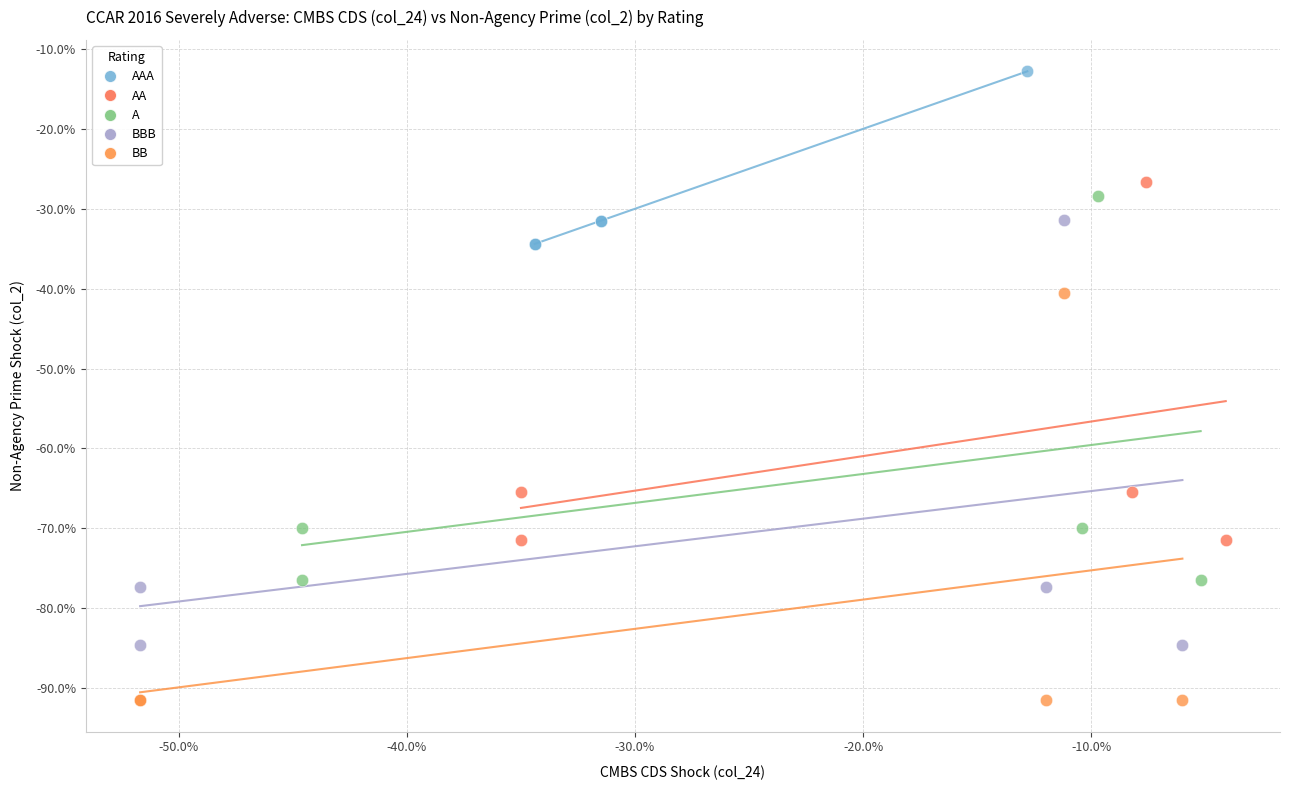

What are all the series names shown in the legend?

AAA, AA, A, BBB, BB